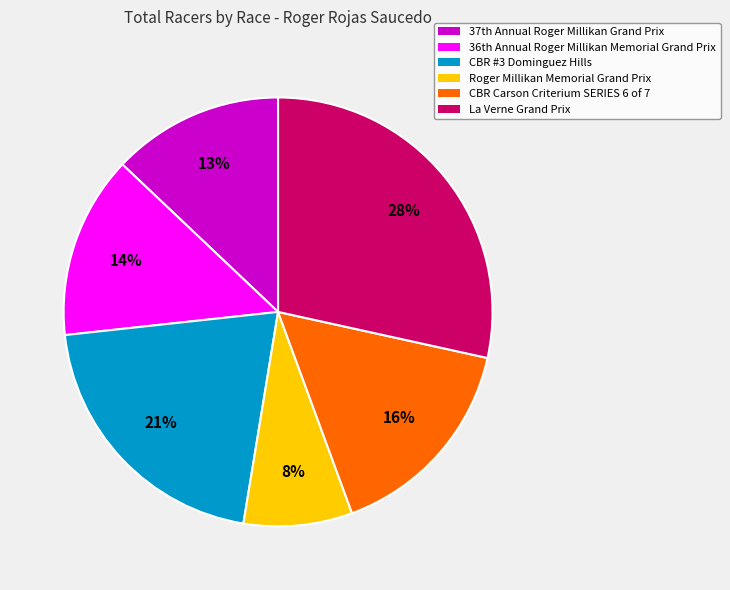

Rank the categories by value from highest to lowest.

La Verne Grand Prix, CBR #3 Dominguez Hills, CBR Carson Criterium SERIES 6 of 7, 36th Annual Roger Millikan Memorial Grand Prix, 37th Annual Roger Millikan Grand Prix, Roger Millikan Memorial Grand Prix